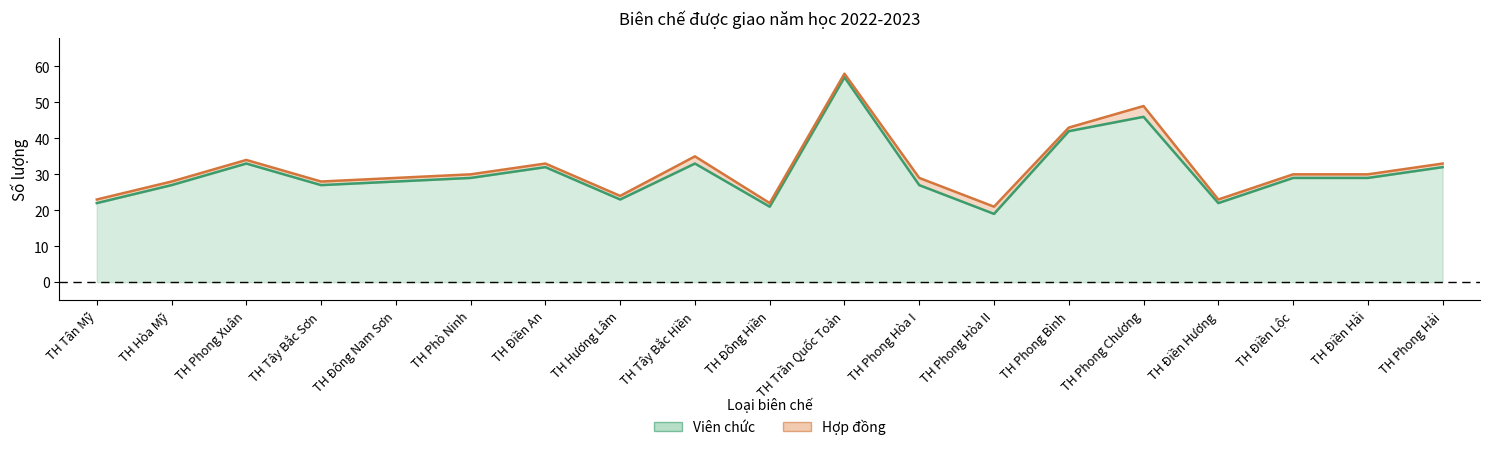

What is the smallest value displayed?

19